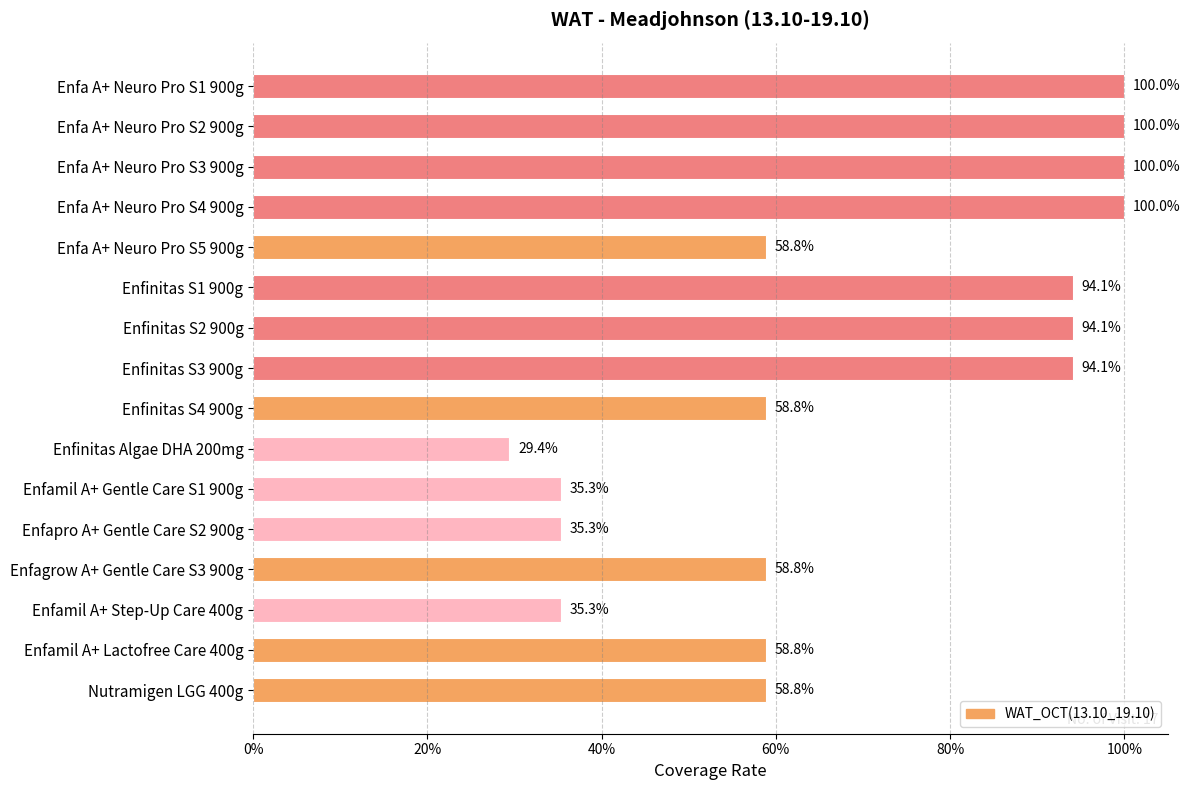

Are the bars horizontal?

Yes